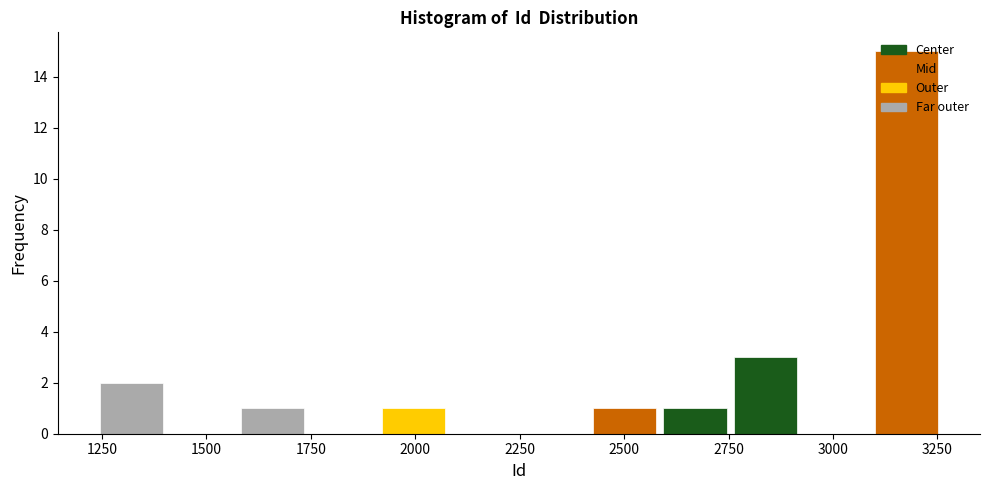

Read against the x-axis, roughly where is the centre of the tallest bar?

3200